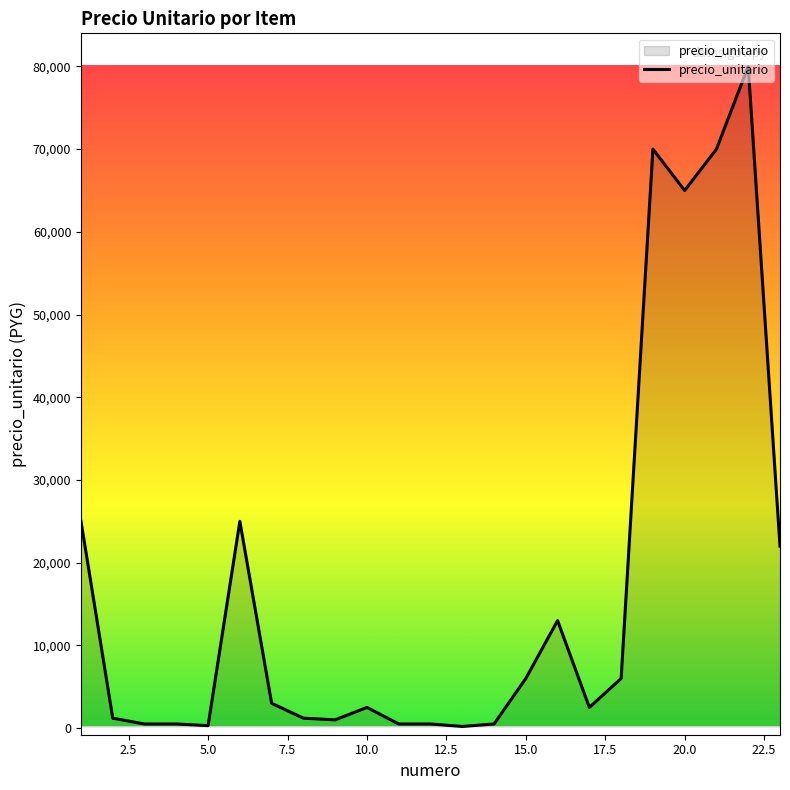

What is the maximum value shown in the chart?

80000